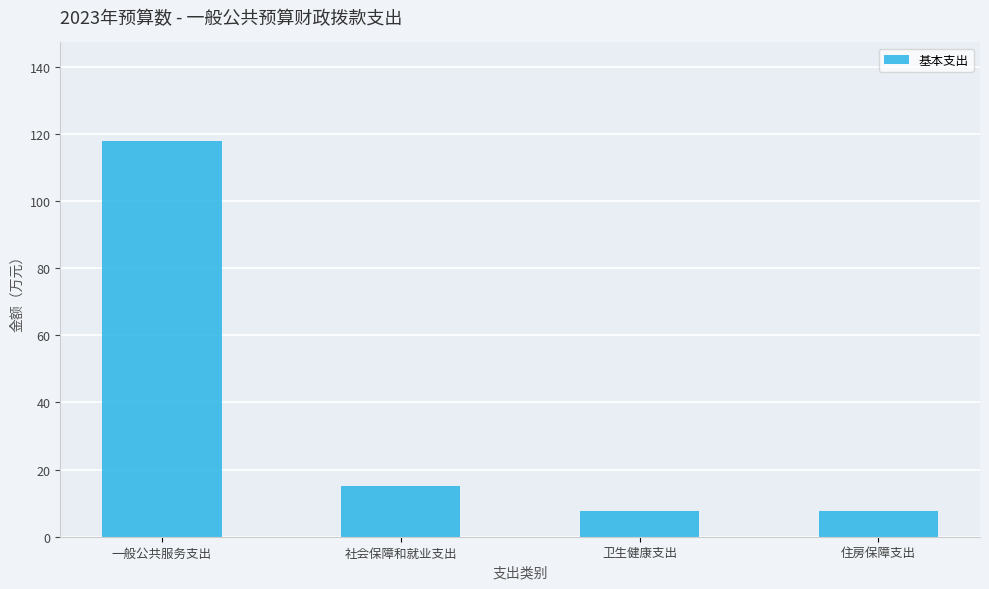

At which label is the value closest to 62?

社会保障和就业支出